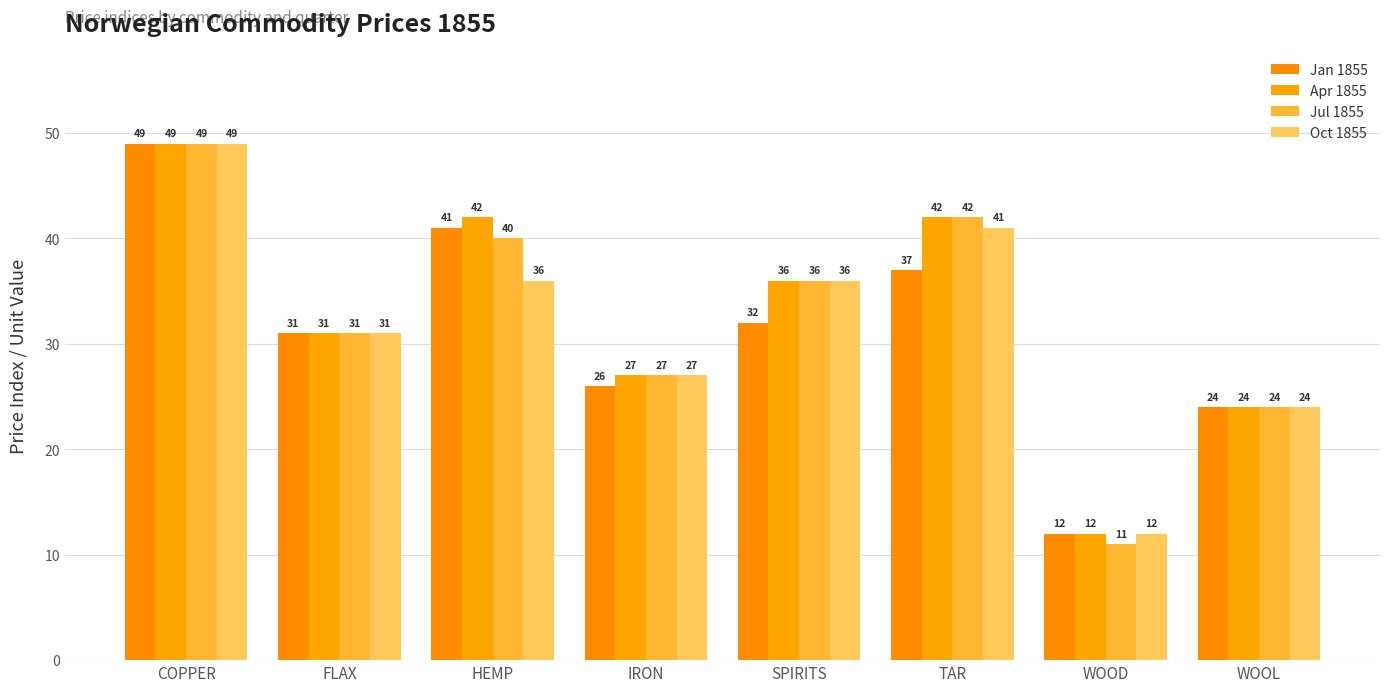

What value does the Oct 1855 series have at WOOD?

12